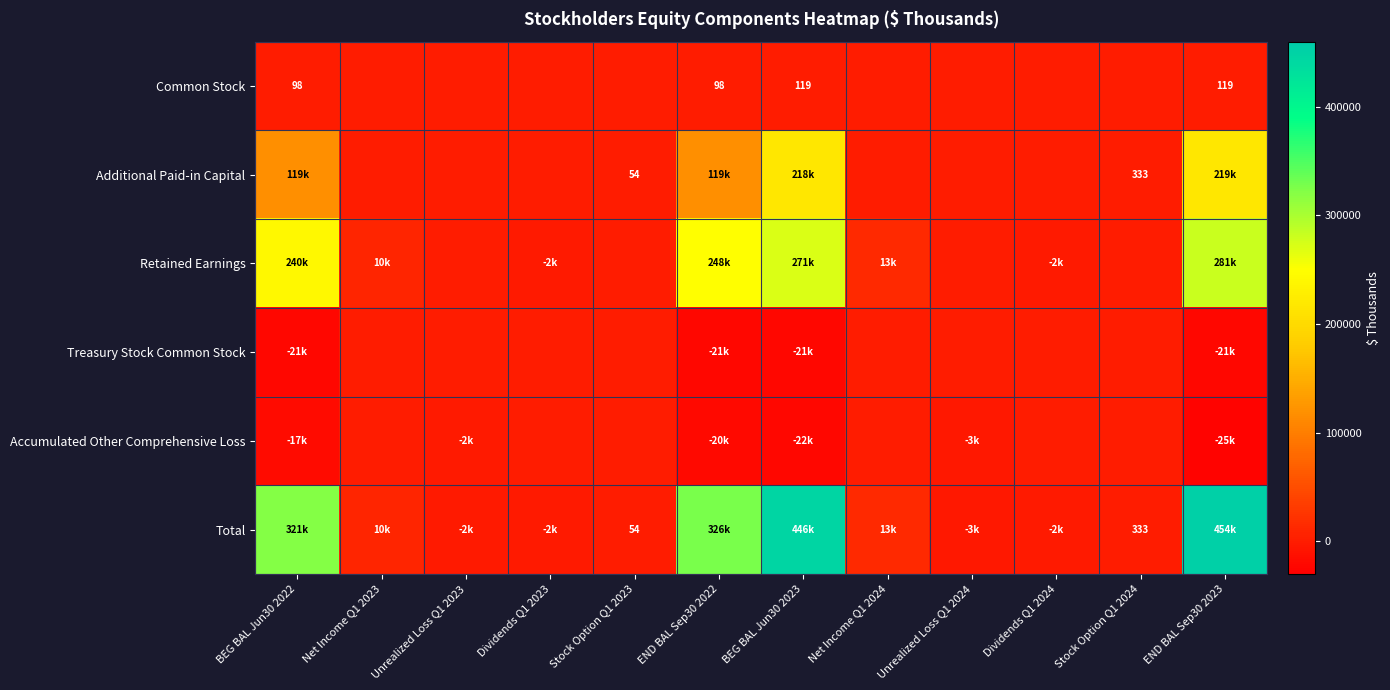

True or false: Additional Paid-in Capital has a value of 54 at Stock Option Q1 2023.

True